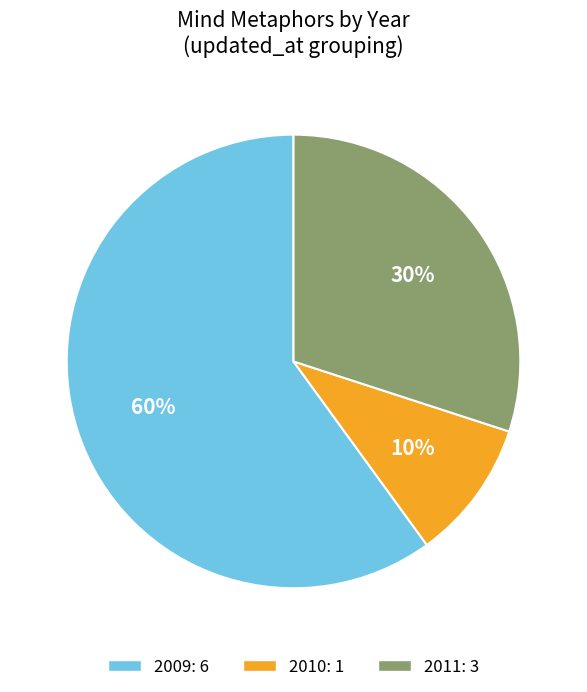

To the nearest percent, what is the difference between the largest and smallest slice percentages?

50%